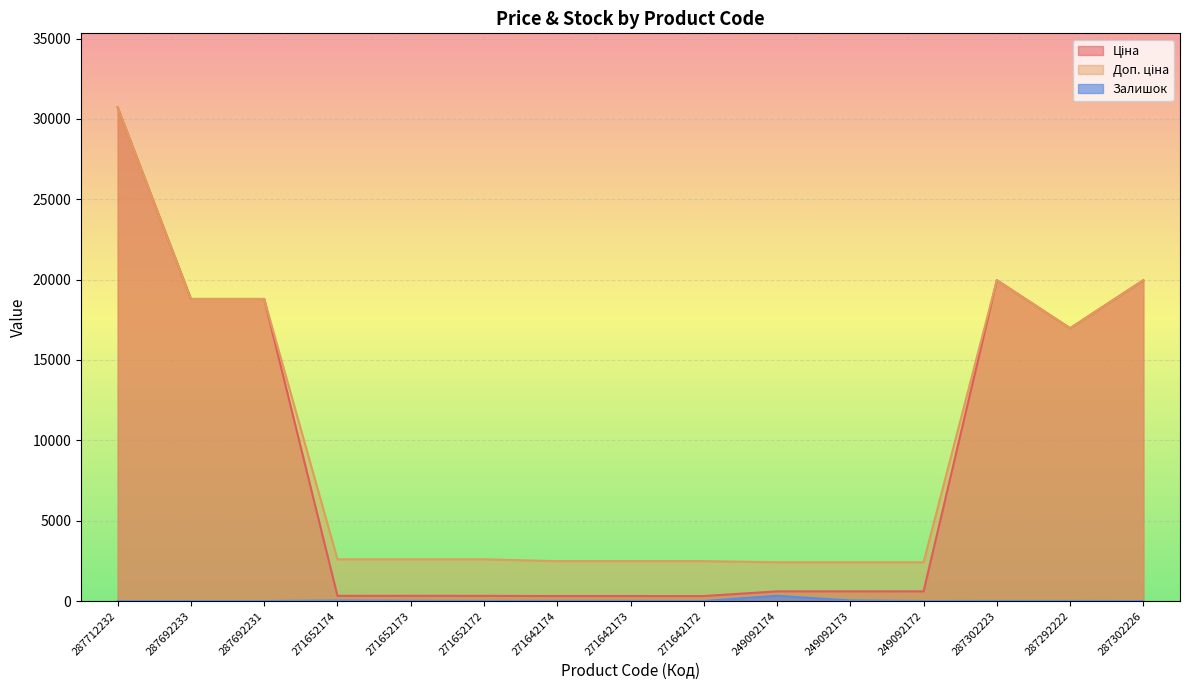

What is the total value across all series at 271652173?

2938.1